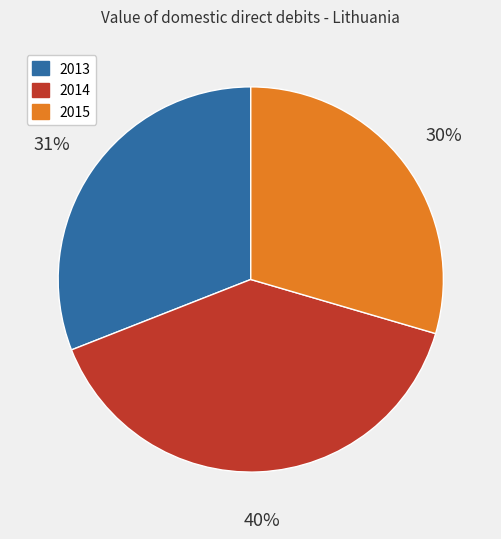

True or false: 2013 accounts for 31% of the total.

True